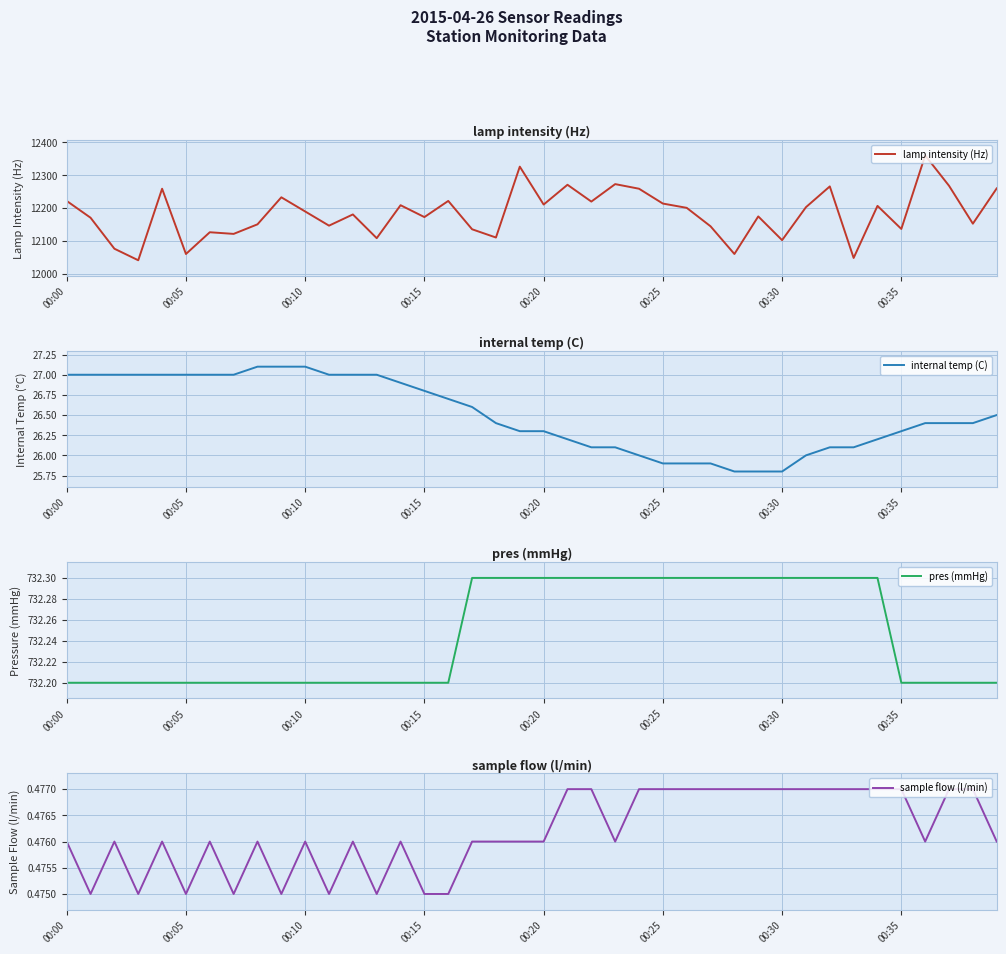

What is the maximum value for lamp intensity (Hz)?

12360